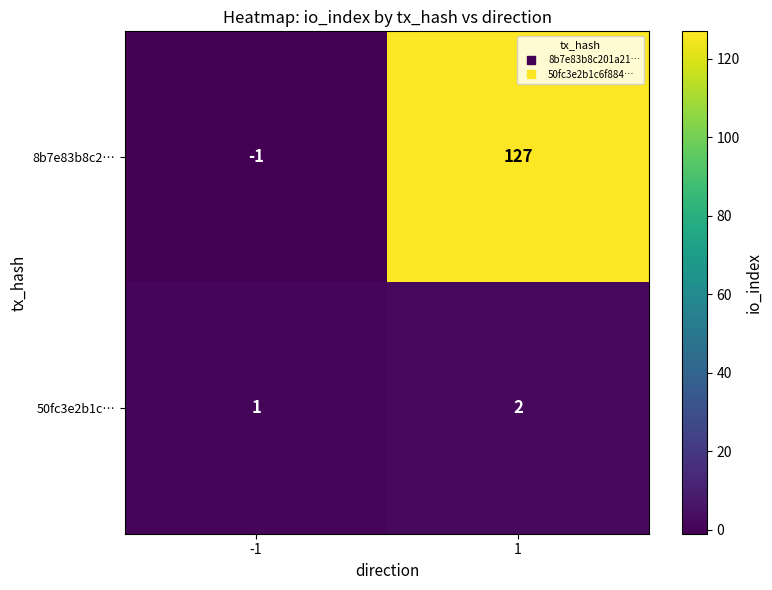

Count the number of data series in this chart.

2